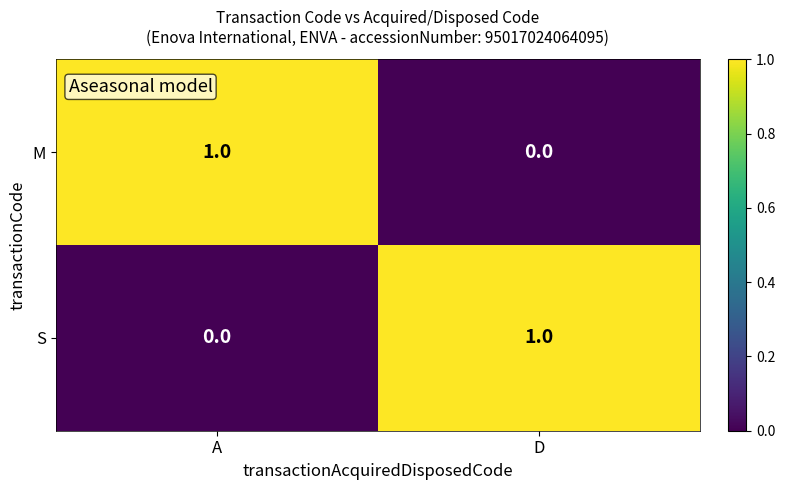

At which label is S closest to 0?

A